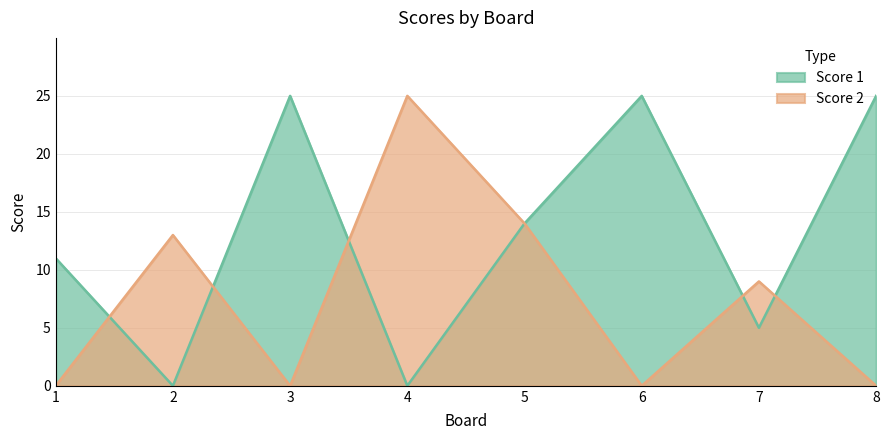

After their last crossing, which series has the higher values: Score 2 or Score 1?

Score 1